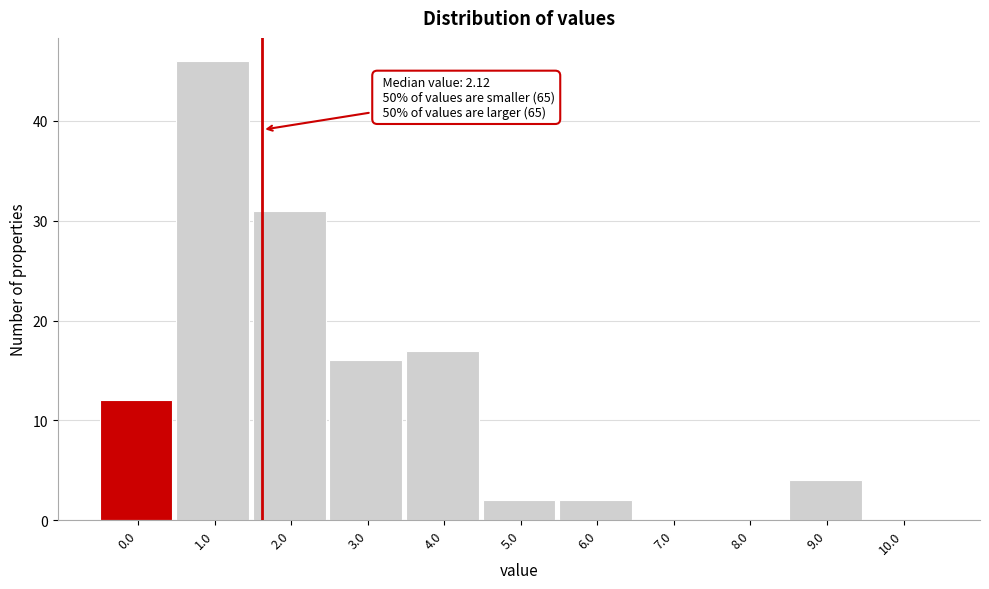

Reading left to right, list all the values displayed in this chart.

0.0=12	1.0=46	2.0=31	3.0=16	4.0=17	5.0=2	6.0=2	7.0=0	8.0=0	9.0=4	10.0=0